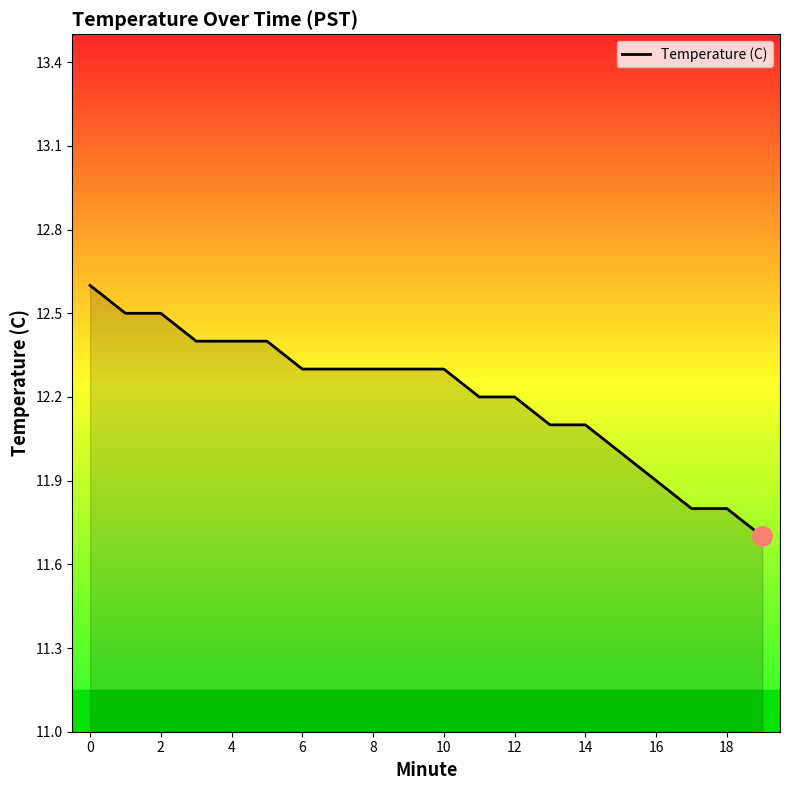

What is the minimum value shown in the chart?

11.7